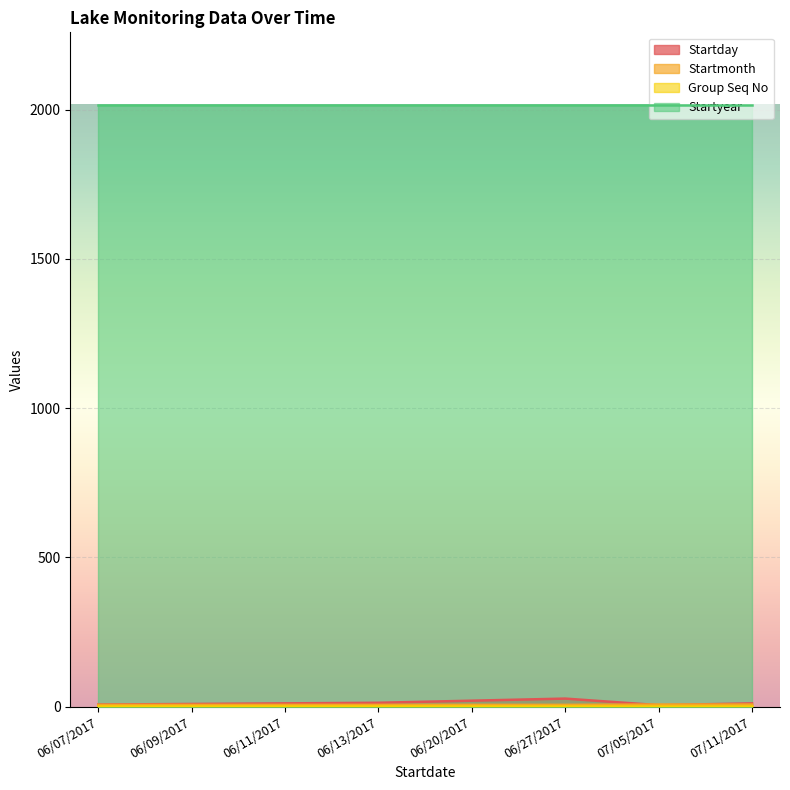

Which series changed the most between 06/09/2017 and 06/27/2017?

Startday